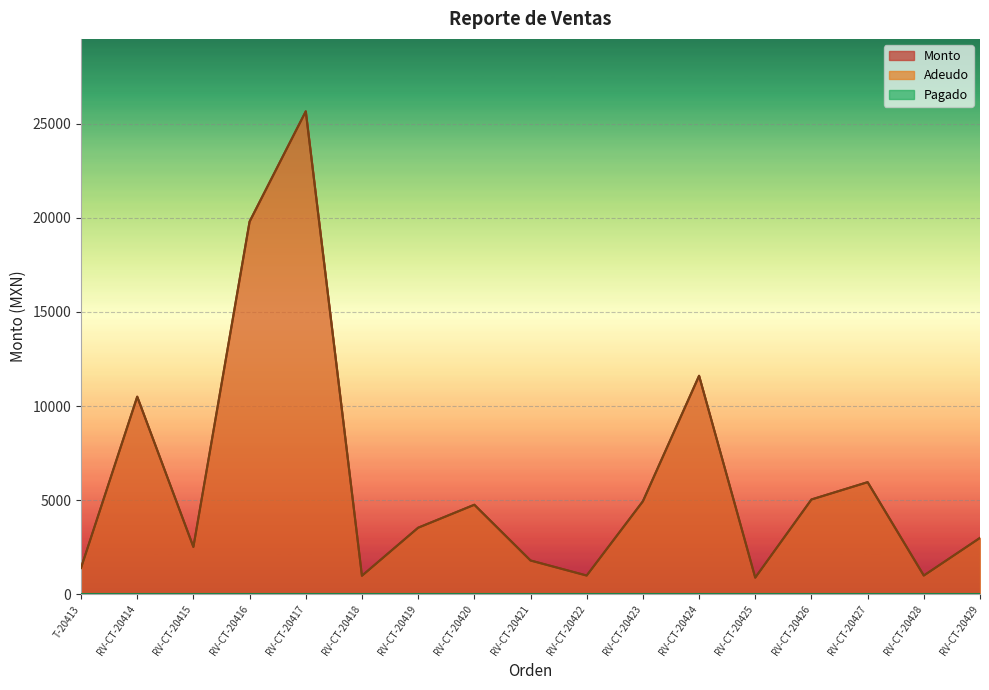

What is the label of the 10th point from the left?

RV-CT-20422